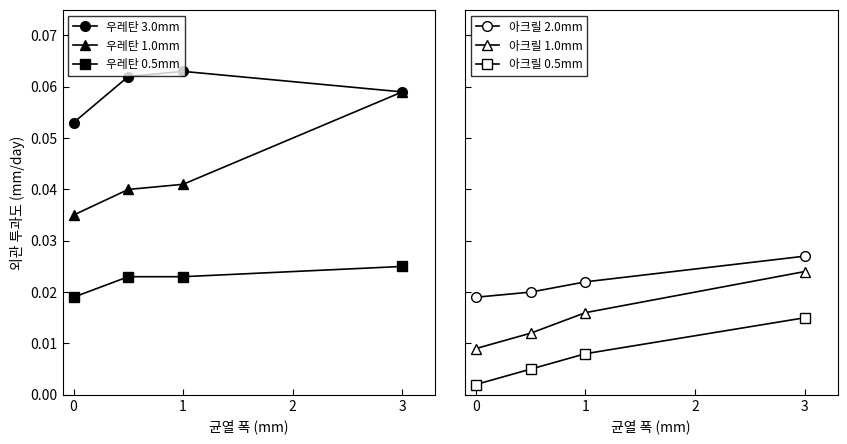

What is the sum of all 아크릴 1.0mm values?

0.1